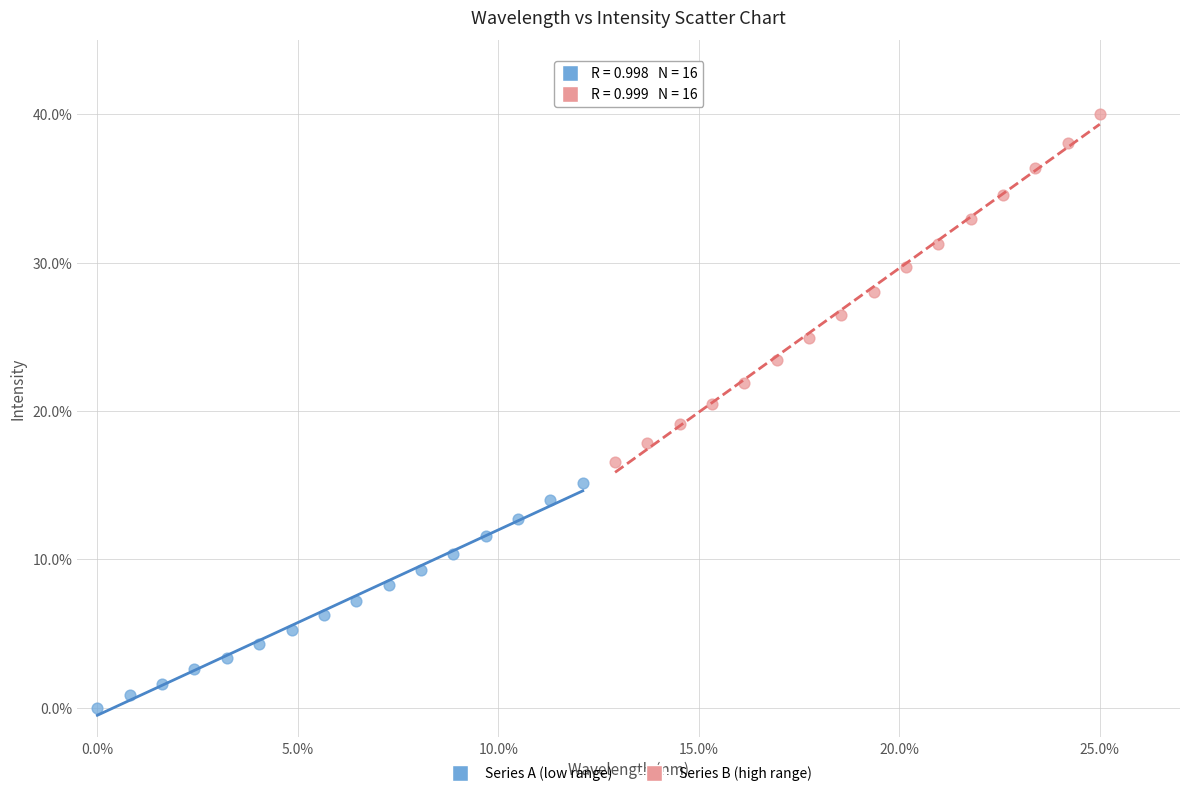

Which series contains the highest Y value?

Series B (high range)